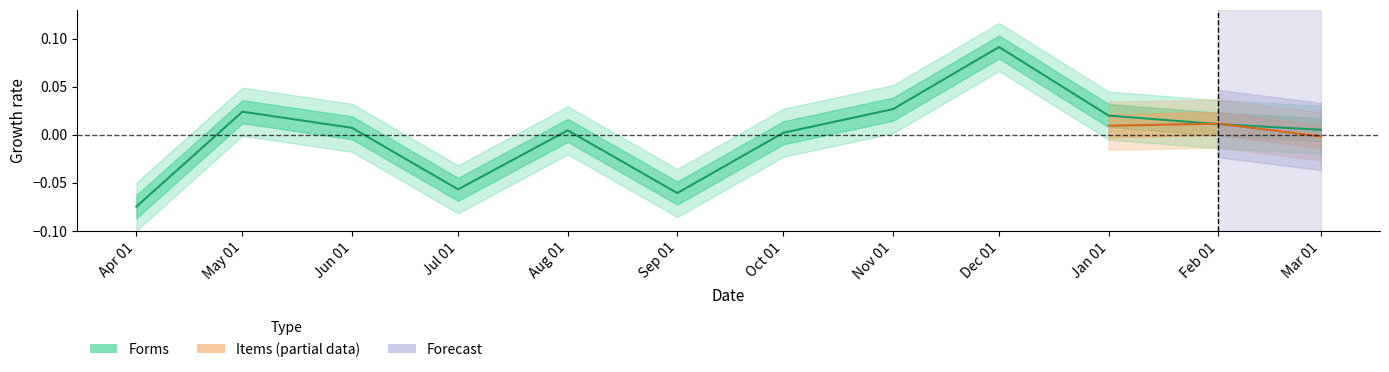

Which category has the lowest value across all series?

Apr 01